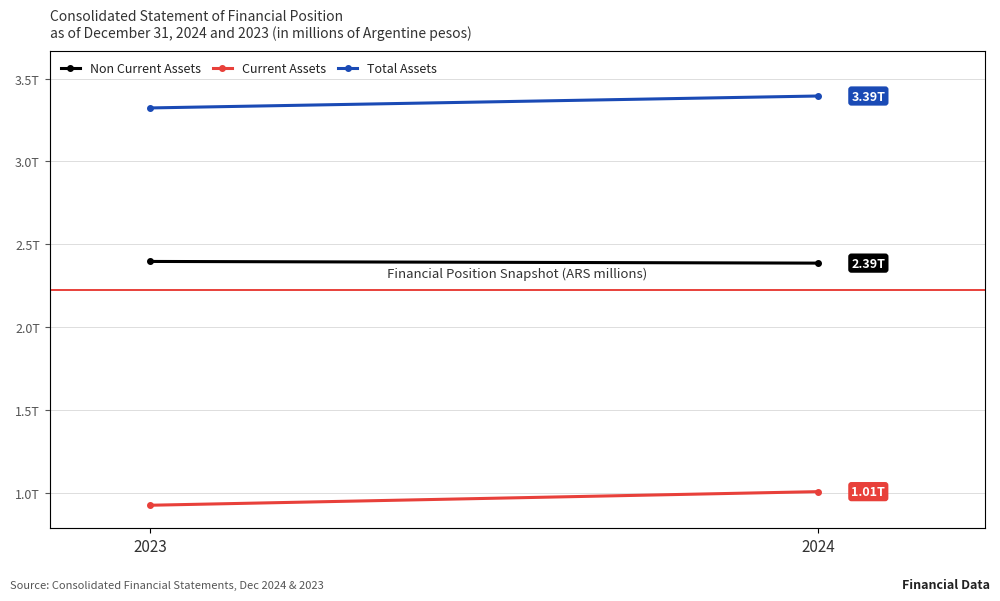

The value of Total Assets at 2024 is 3394598. True or false?

True